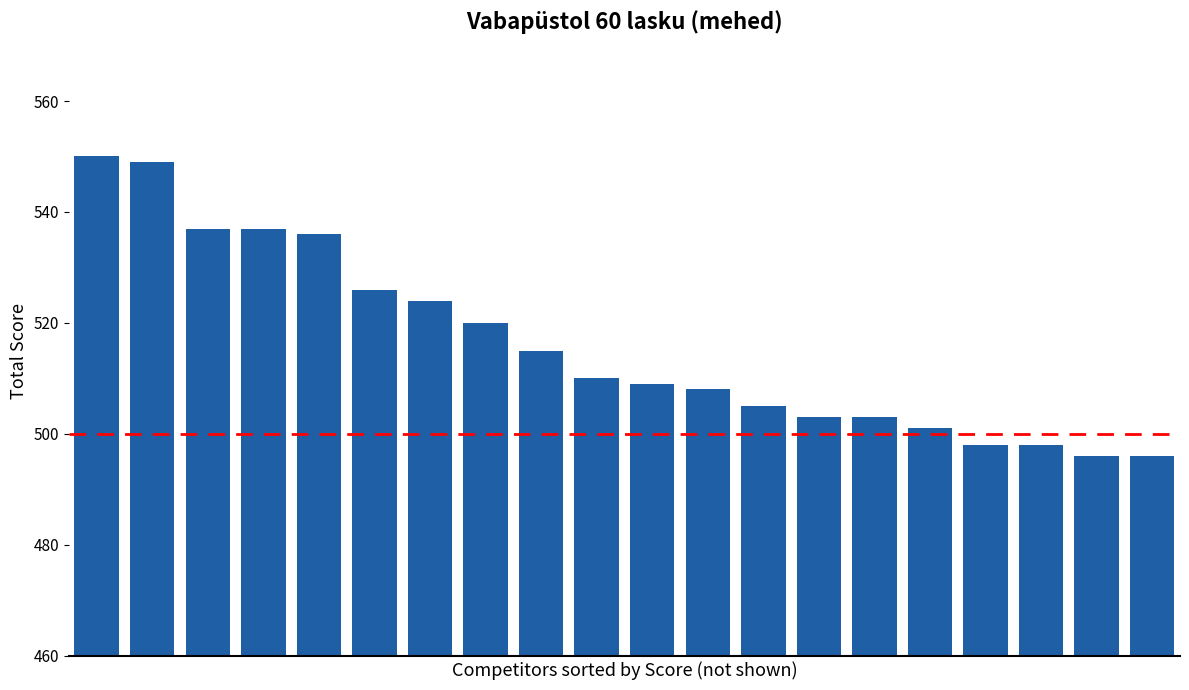

What is the difference between the maximum and second lowest values?

54